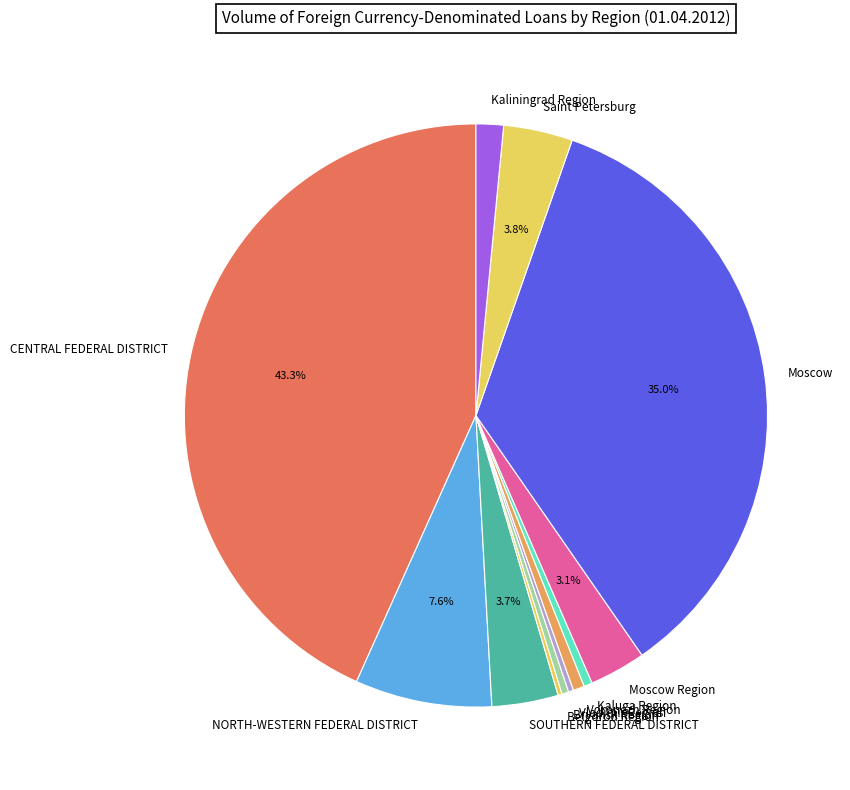

Do Kaluga Region and NORTH-WESTERN FEDERAL DISTRICT together represent more than half of the pie?

No